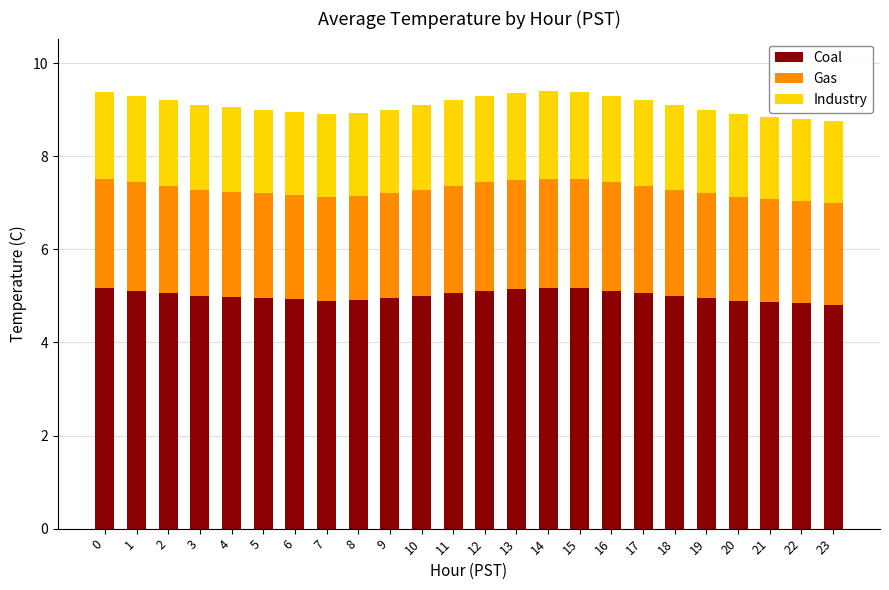

Are the bars horizontal?

No